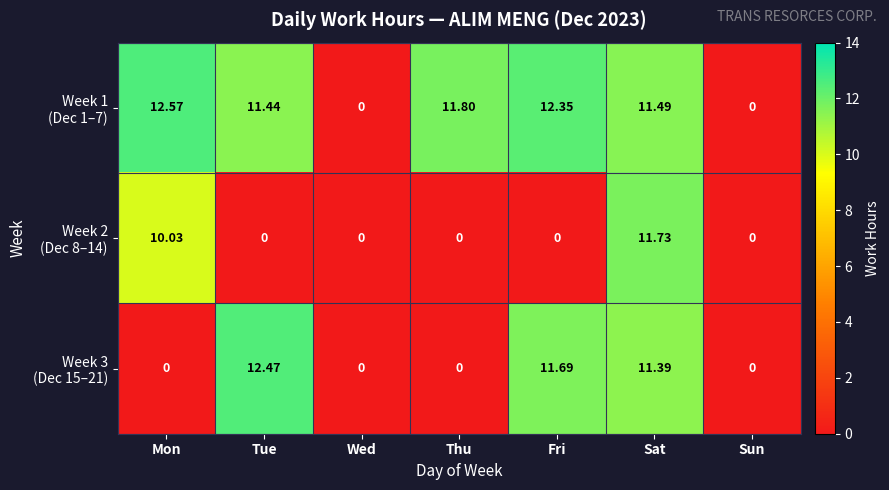

At which category is the sum across all series the highest?

Sat